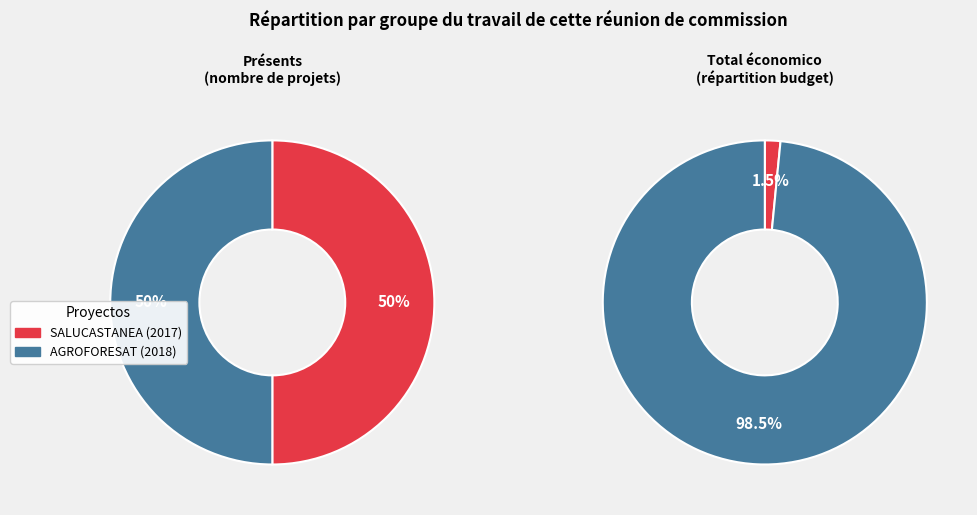

Between SALUCASTANEA (2017) and AGROFORESAT (2018), which is larger?

AGROFORESAT (2018)